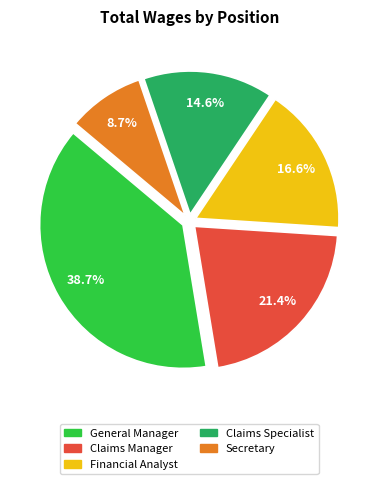

Does any single category account for the majority?

No